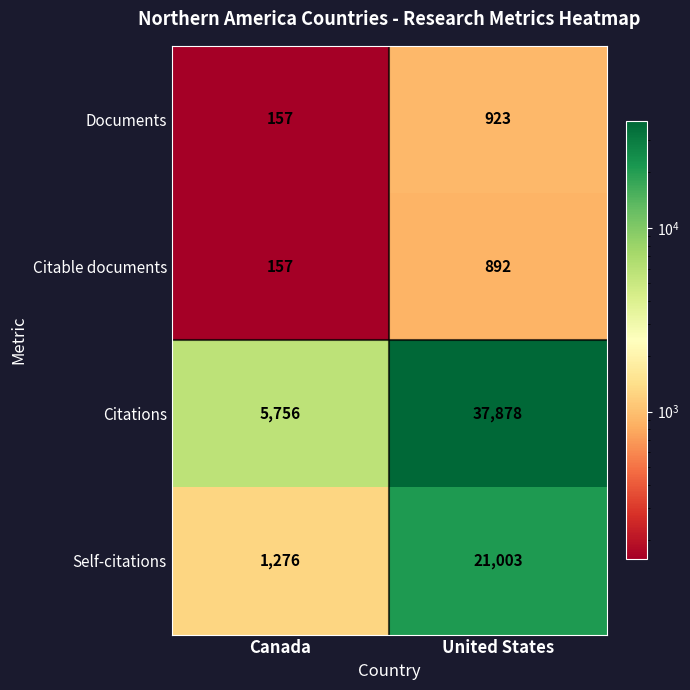

Reading left to right, what are all the values shown in this chart?

Documents: Canada=157	United States=923
Citable documents: Canada=157	United States=892
Citations: Canada=5756	United States=37878
Self-citations: Canada=1276	United States=21003